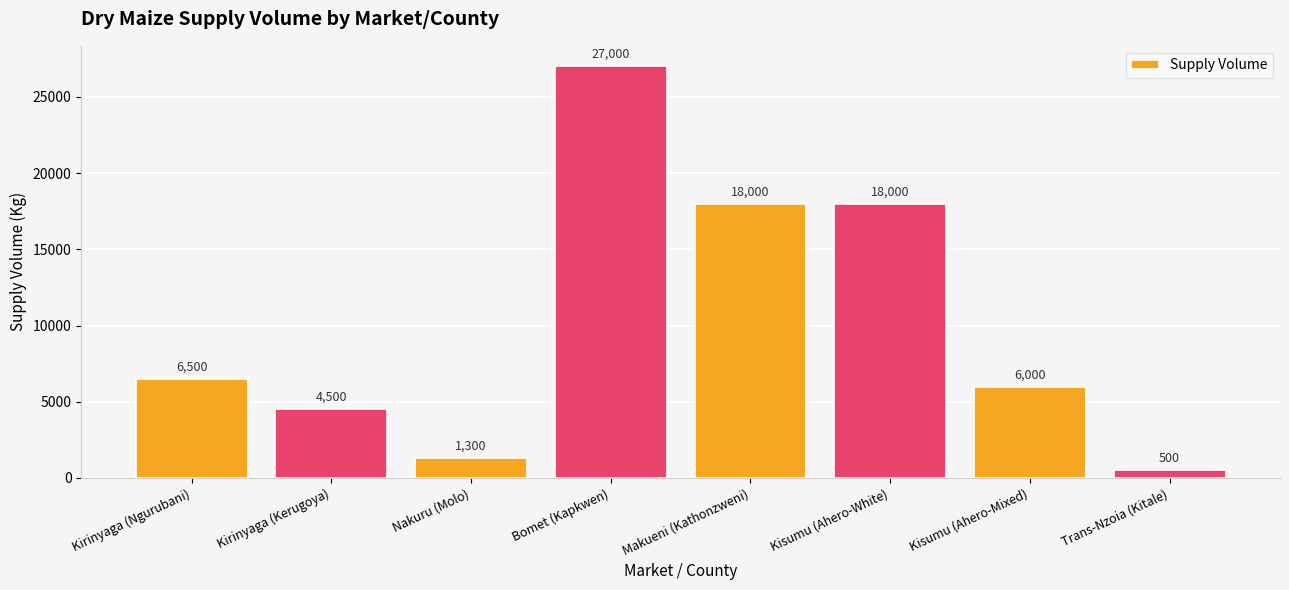

The value at Makueni (Kathonzweni) is 18000. True or false?

True